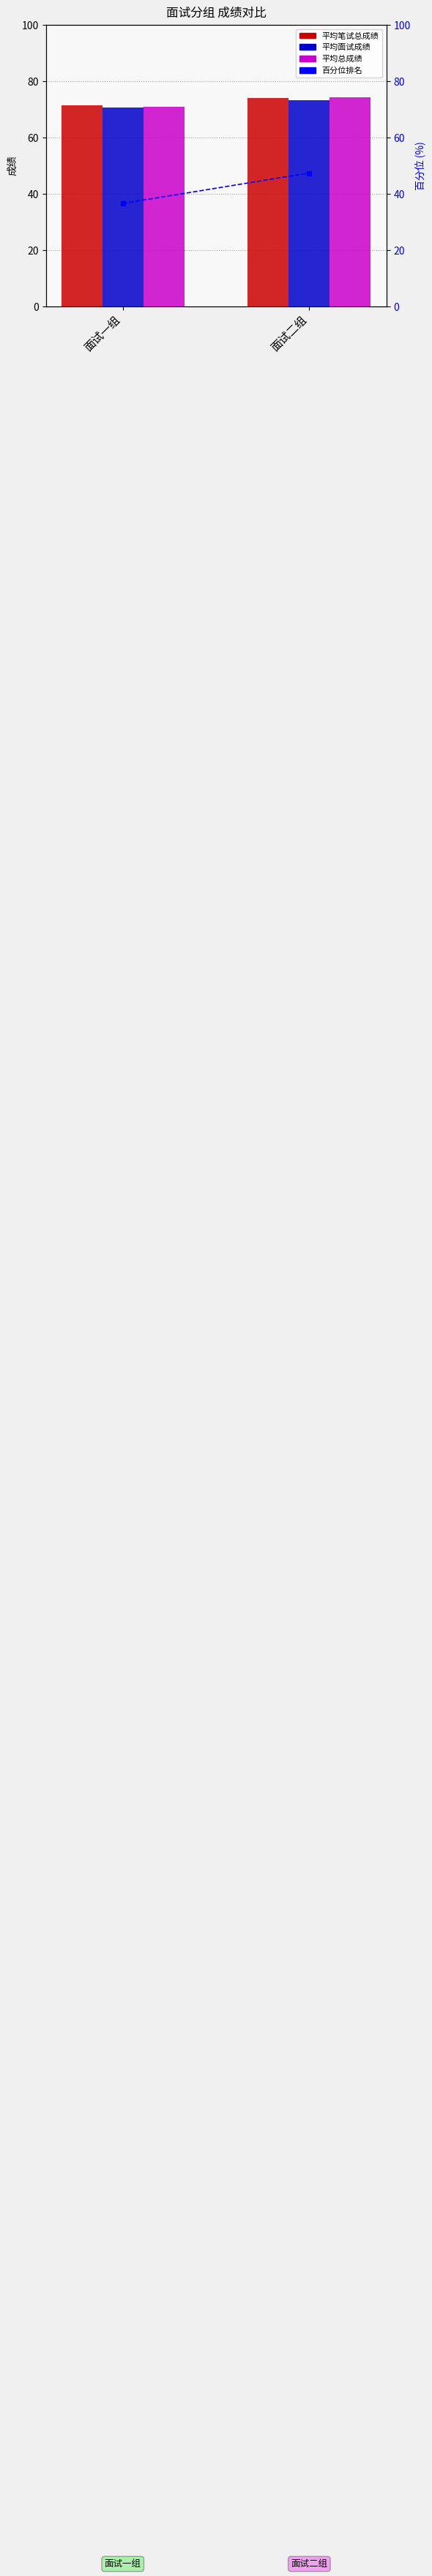

Is it true that 平均总成绩 equals 71.0 at 面试一组?

True